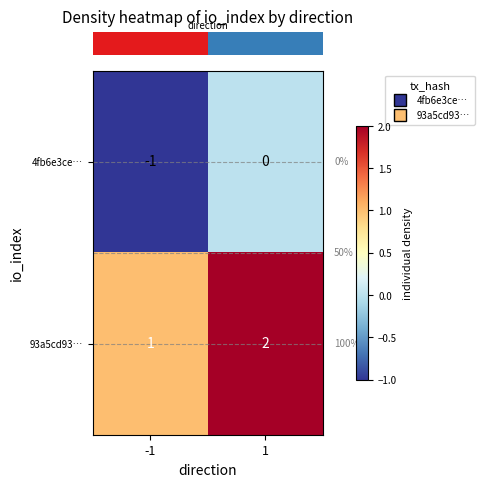

Reading right to left, what are all the values shown in this chart?

4fb6e3ce…: 0	-1
93a5cd93…: 2	1